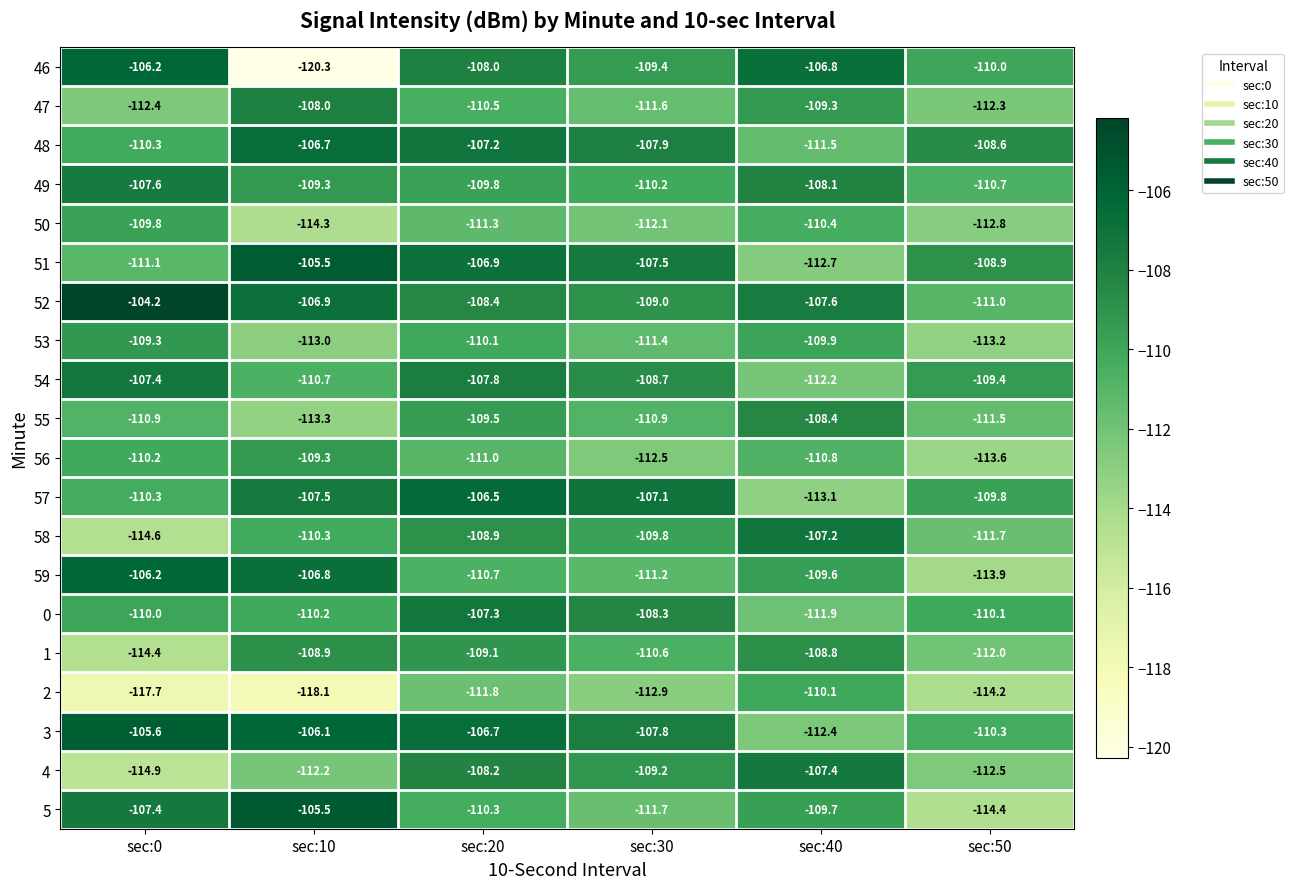

Which series has the largest range (max minus min)?

46